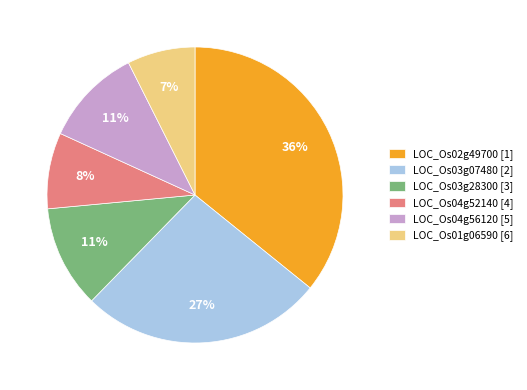

Approximately how many times larger is the value at LOC_Os04g56120 [5] compared to LOC_Os03g28300 [3]?

1.0